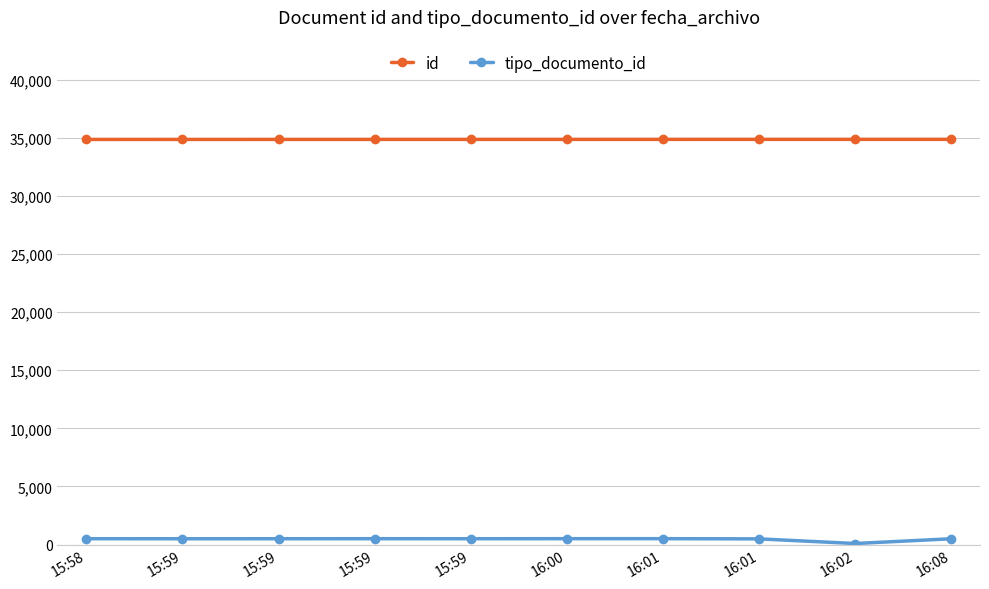

Between 15:58 and 15:59, which is larger?

15:59